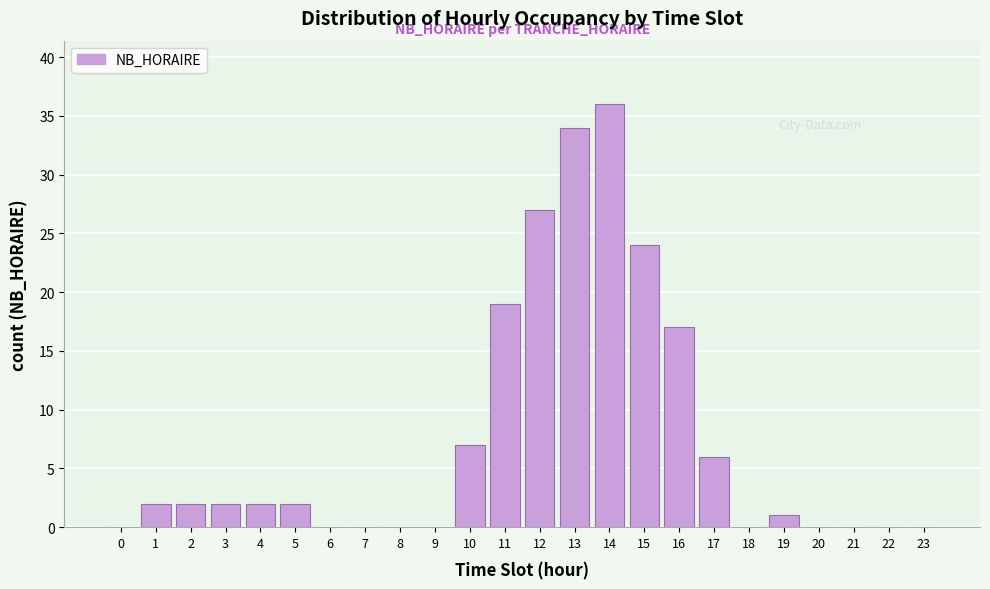

Reading left to right, extract all data points from this chart.

0=0	1=2	2=2	3=2	4=2	5=2	6=0	7=0	8=0	9=0	10=7	11=19	12=27	13=34	14=36	15=24	16=17	17=6	18=0	19=1	20=0	21=0	22=0	23=0